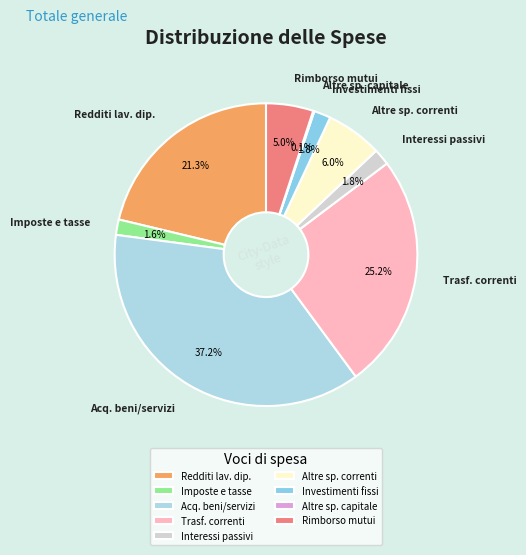

Does Acq. beni/servizi represent more than half of the total?

No